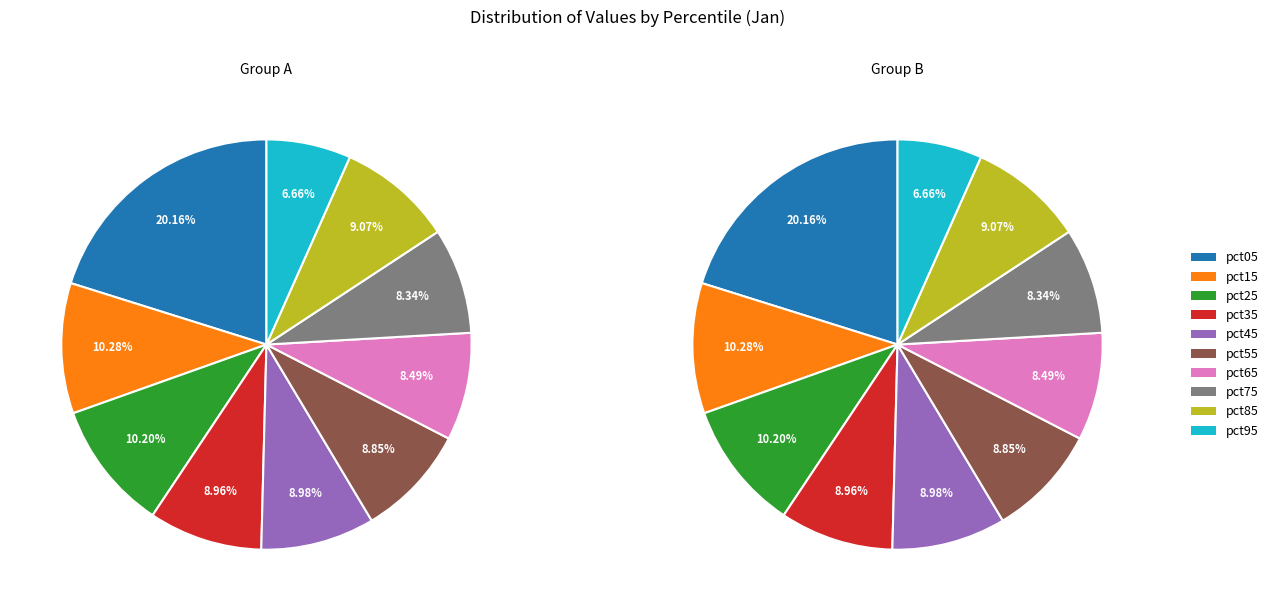

What percentage is the pct55 slice, to the nearest percent?

9%